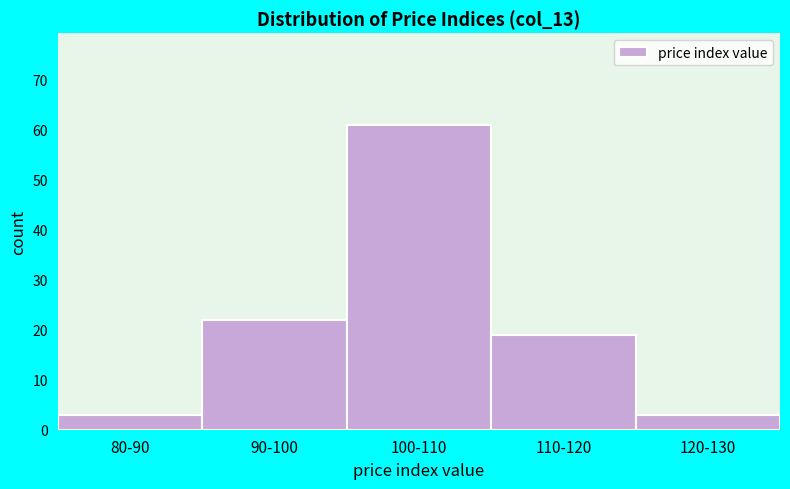

Reading left to right, transcribe all the data shown in this chart.

80-90=3	90-100=22	100-110=61	110-120=19	120-130=3